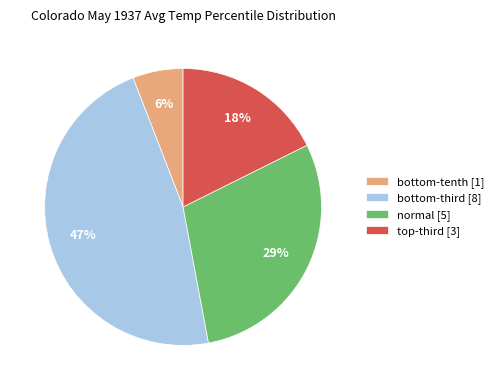

To the nearest percent, what is the difference between the largest and smallest slice percentages?

41%